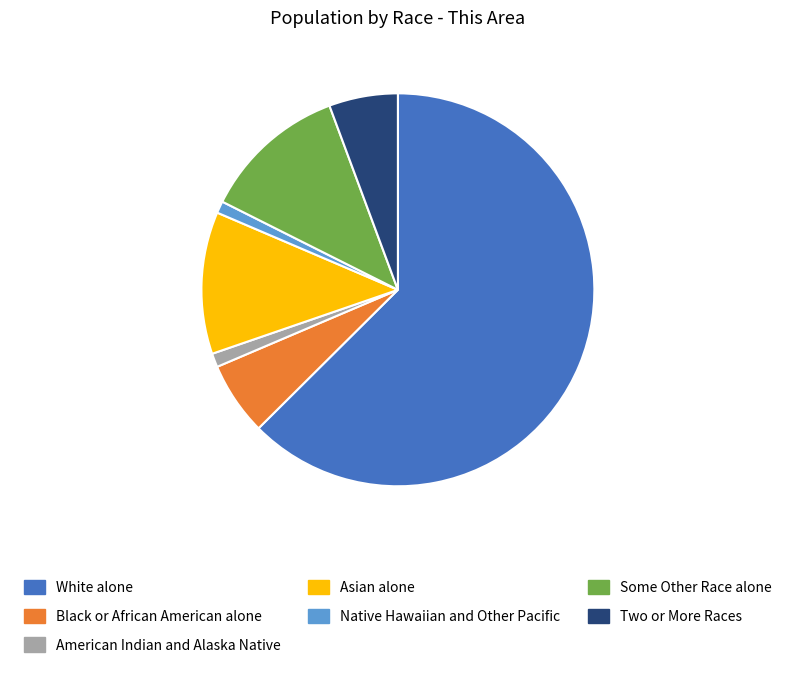

Which category accounts for the majority?

White alone